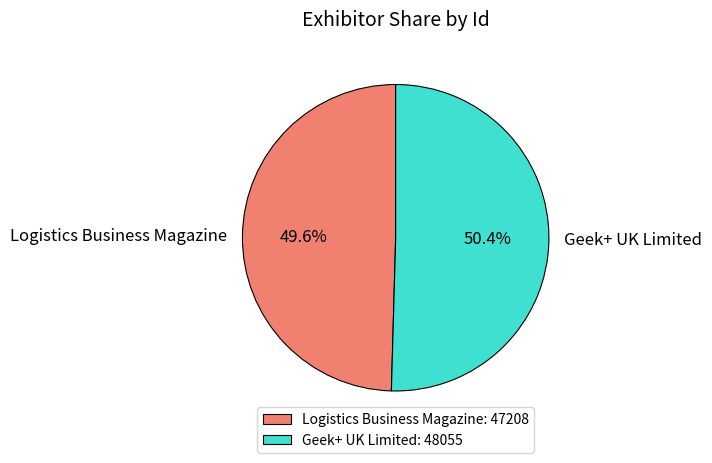

How many segments does this pie chart have?

2